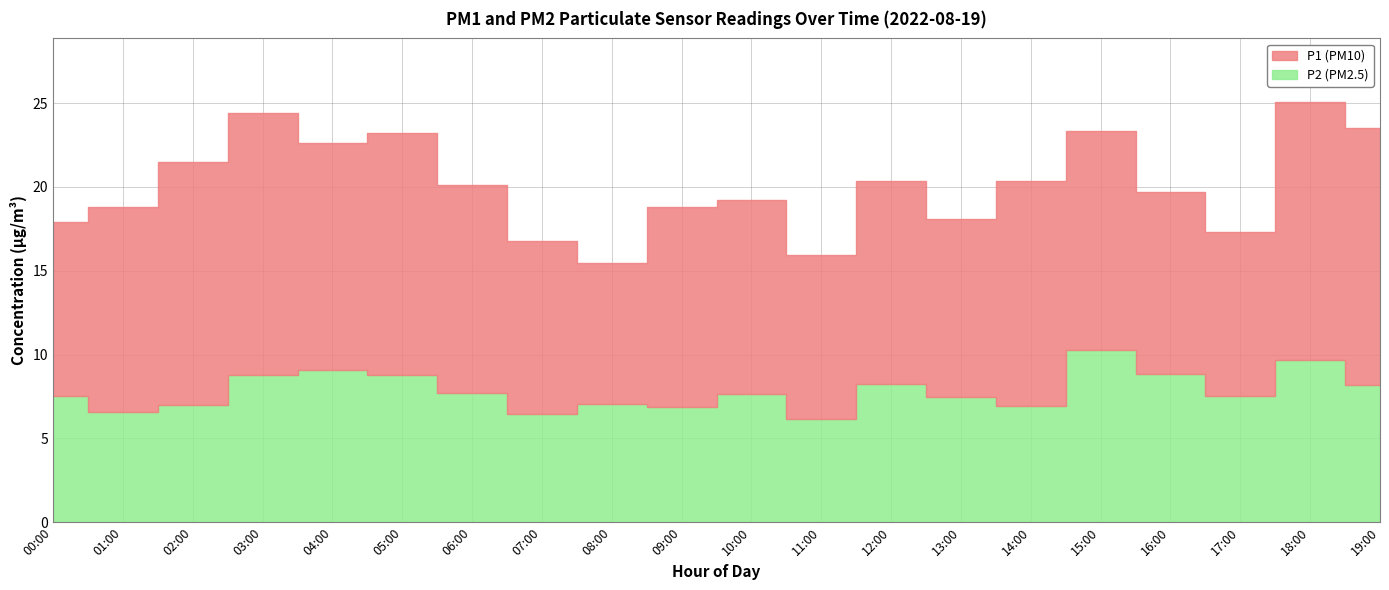

Rank the series by their maximum value, from lowest to highest.

P2, P1